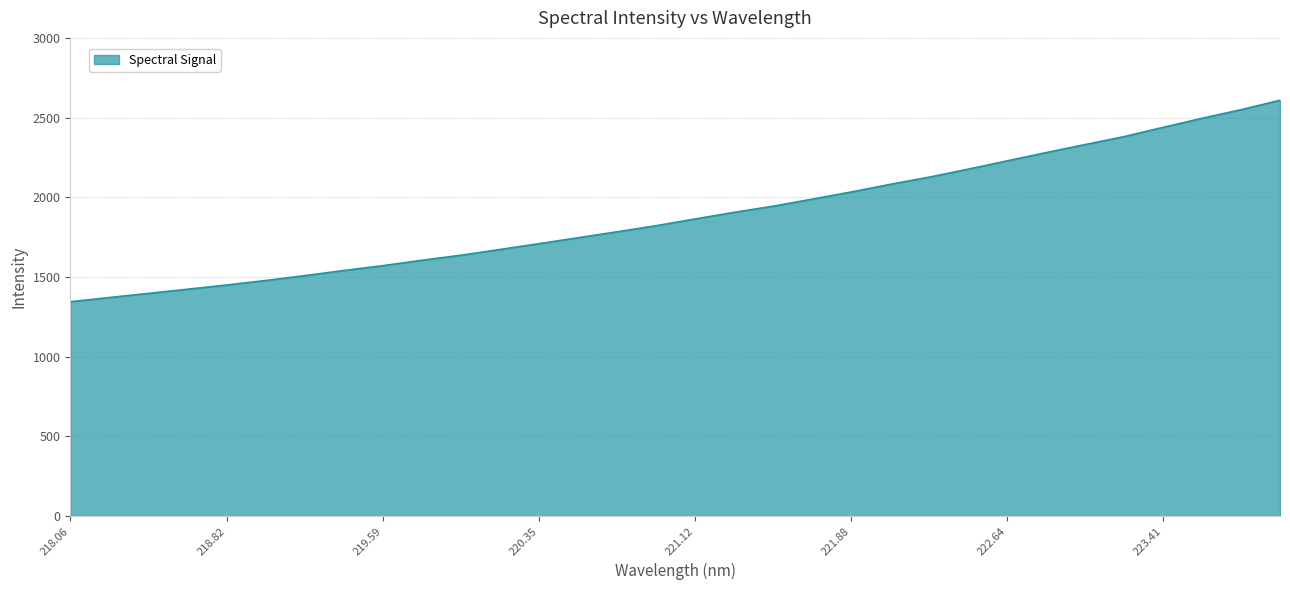

What is the greatest value displayed?

2609.9